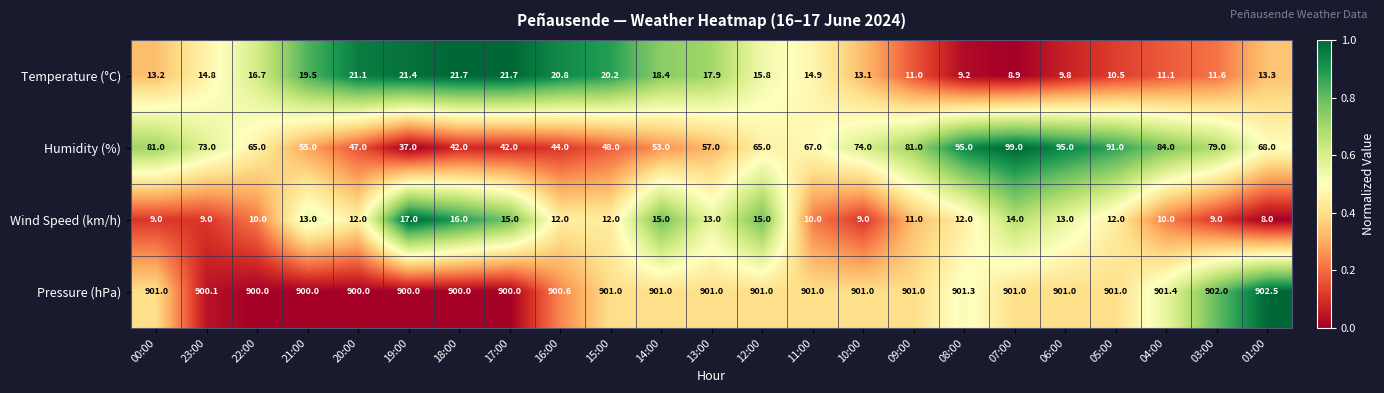

List the series in order of their peak value, highest first.

Pressure (hPa), Humidity (%), Temperature (°C), Wind Speed (km/h)